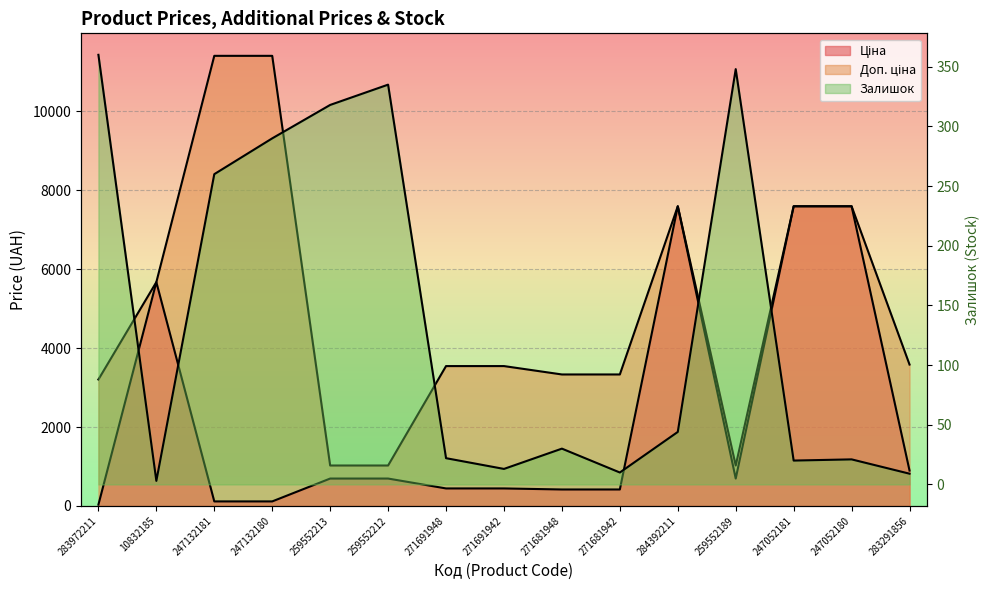

Is it true that Доп. ціна equals 1895.0 at 283972211?

False